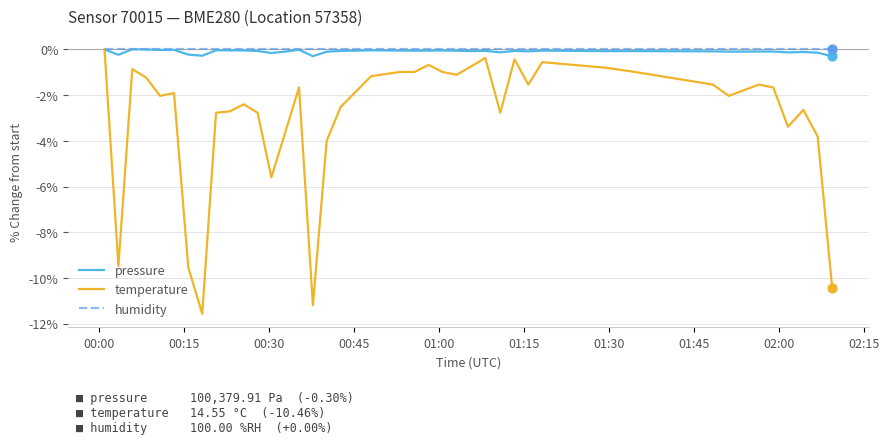

Which series has the largest range (max minus min)?

temperature